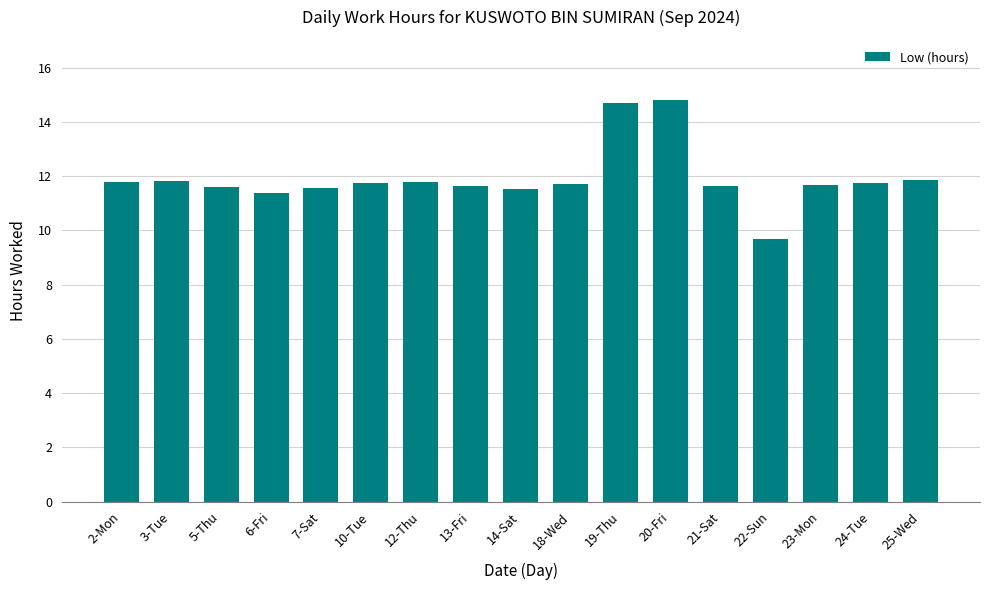

True or false: the data shows 19.5 at 3-Tue.

False